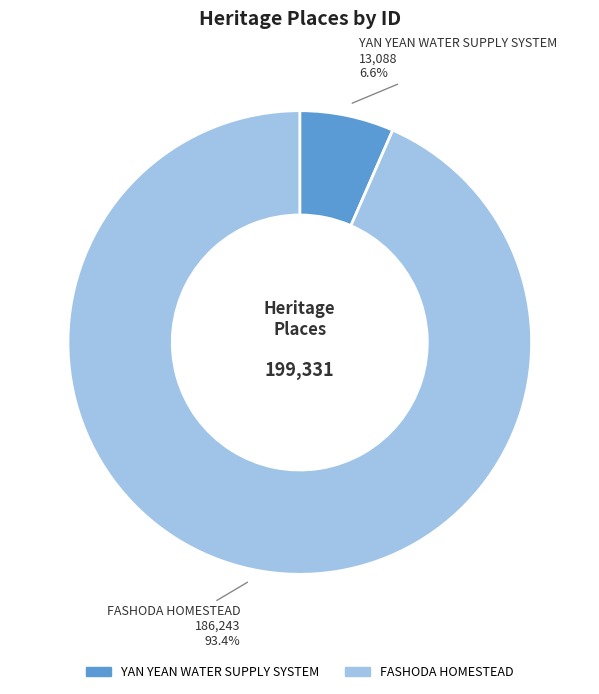

Is the sum of FASHODA HOMESTEAD and YAN YEAN WATER SUPPLY SYSTEM greater than half?

Yes